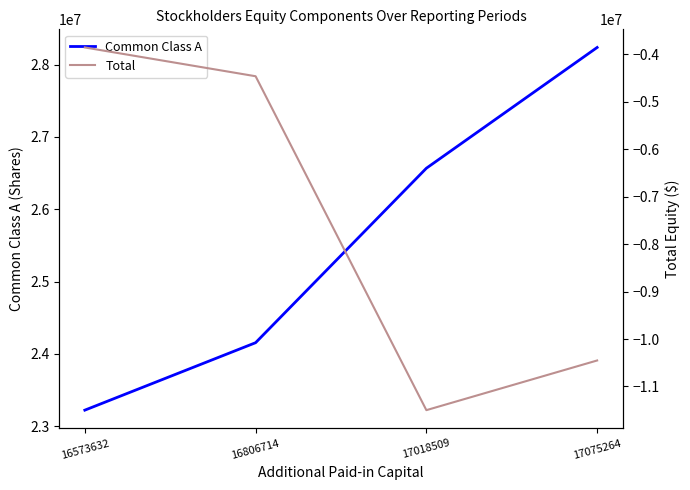

What is the smallest value displayed?

-11498428